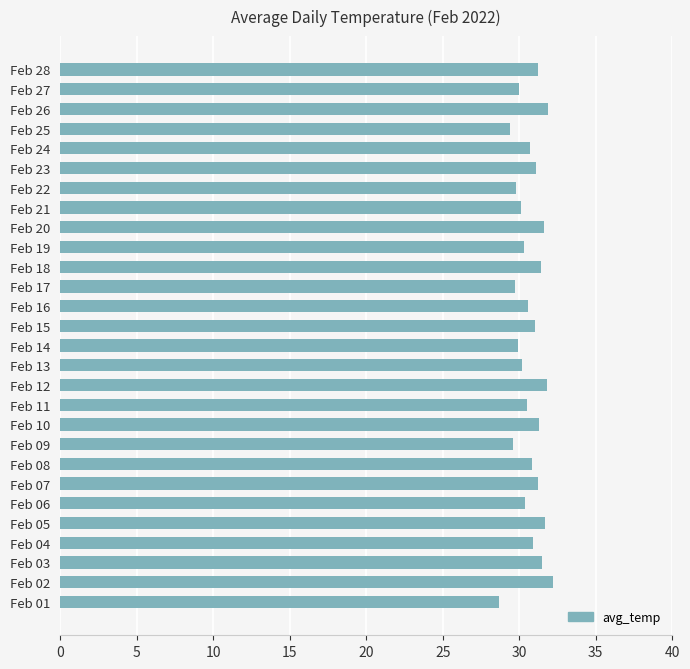

The chart shows a value of 31.2 at Feb 28. True or false?

True